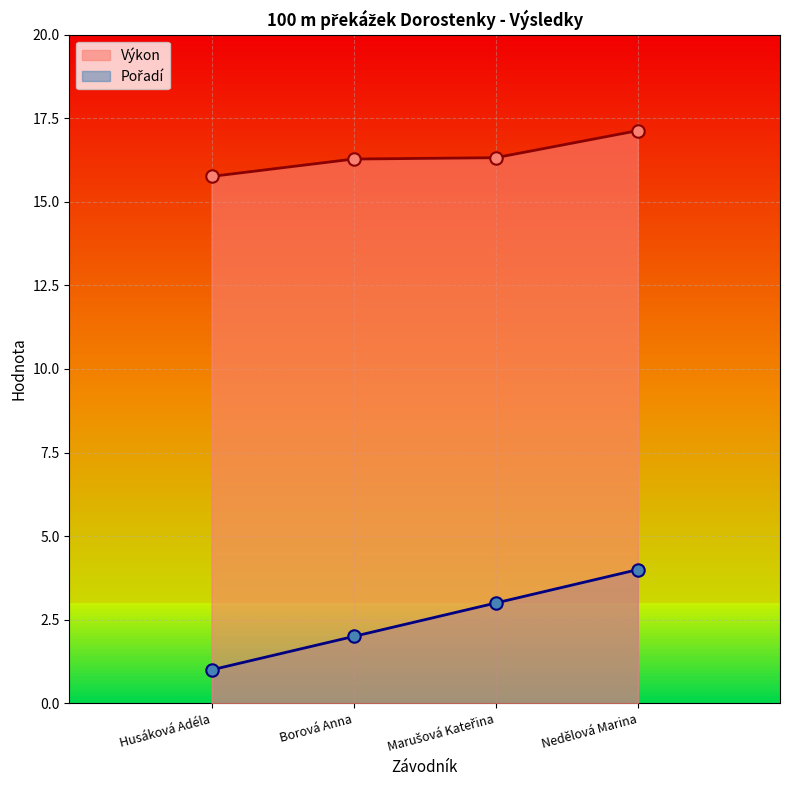

What is the total value across all series at Husáková Adéla?

16.8